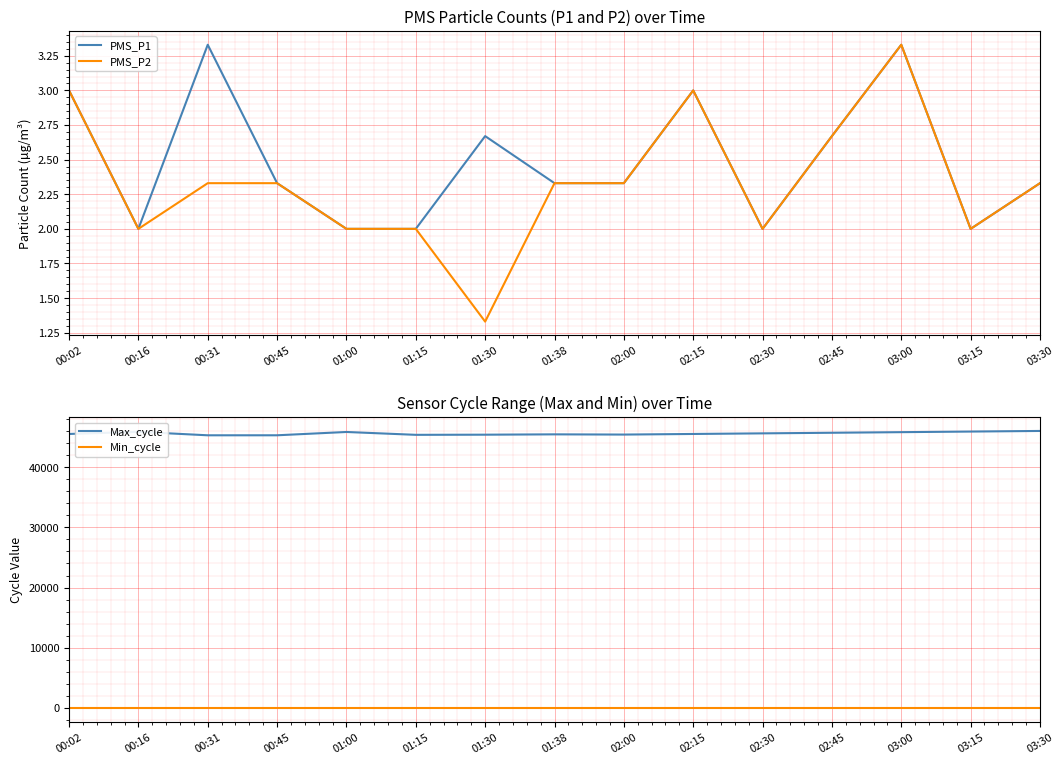

What is the lowest value of the Max_cycle series?

45279